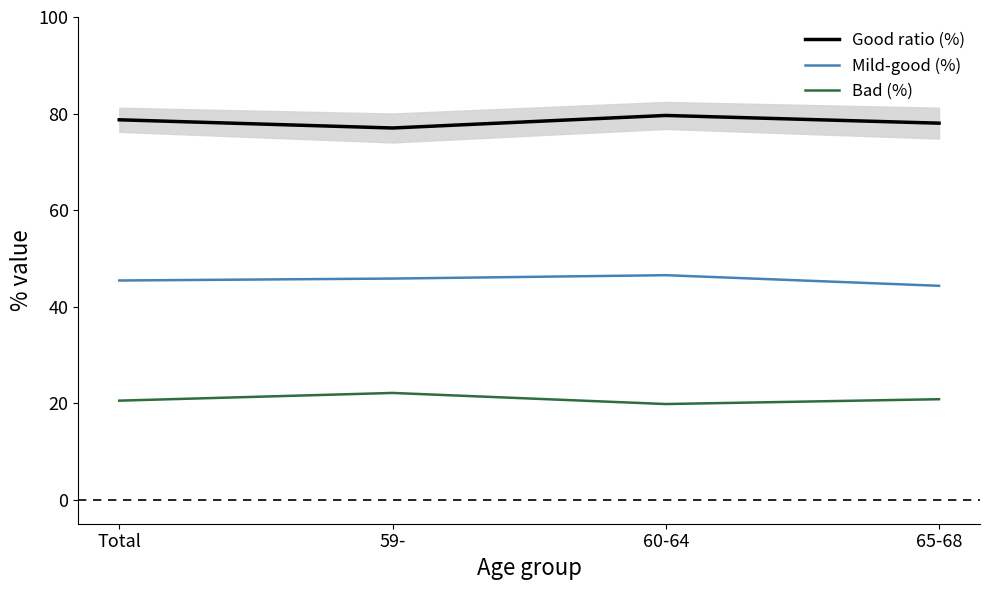

What position from the left is 65-68?

4